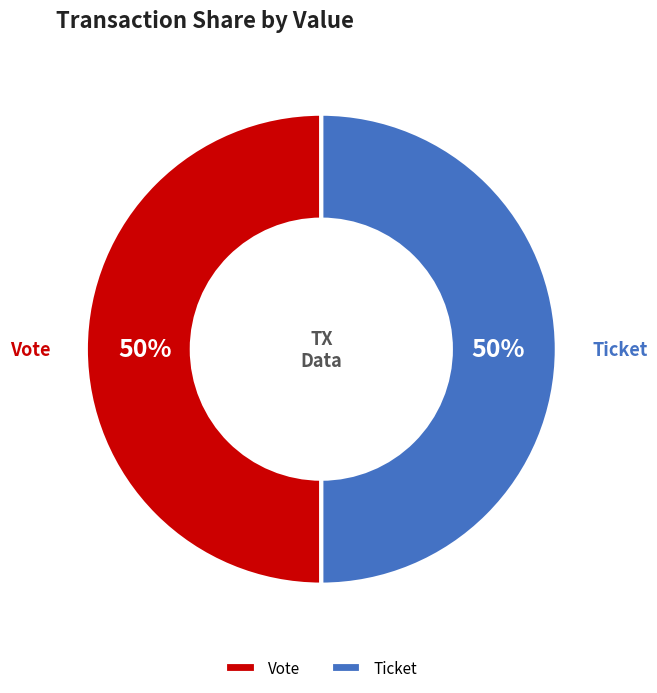

Count the number of slices in the pie.

2